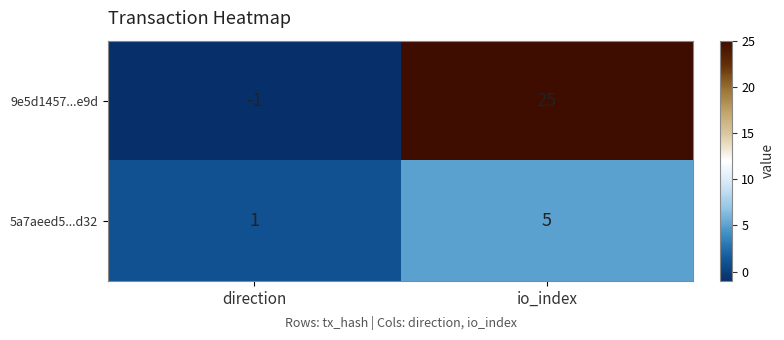

What is the average value of the 9e5d1457...e9d series?

12